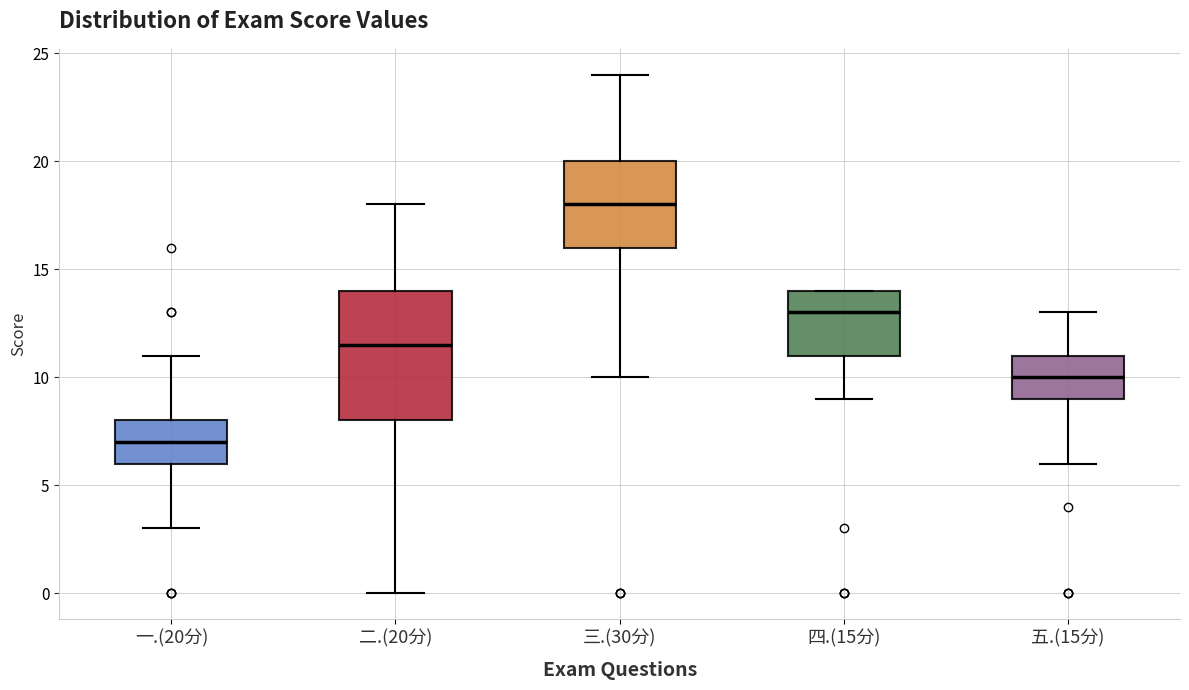

Reading left to right, transcribe this box plot: for each box, give where its median line is, the range the box spans, and where its two whiskers end, as read against the y-axis. The values are not printed on the chart, so give them approximately, as read against the axis.

一.(20分): median 7.0, box 6.0 to 8.0, whiskers 3.0 to 11.0
二.(20分): median 11.5, box 8.0 to 14.0, whiskers 0.0 to 18.0
三.(30分): median 18.0, box 16.0 to 20.0, whiskers 10.0 to 24.0
四.(15分): median 13.0, box 11.0 to 14.0, whiskers 9.0 to 14.0
五.(15分): median 10.0, box 9.0 to 11.0, whiskers 6.0 to 13.0